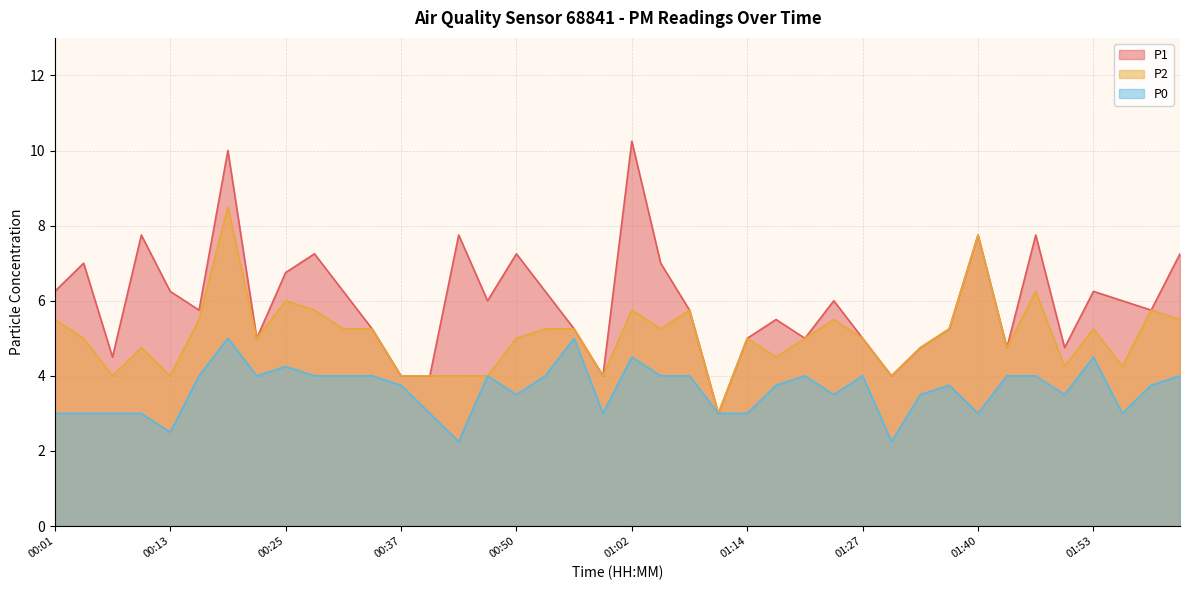

The P0 series shows 4.0 at 00:28. True or false?

True